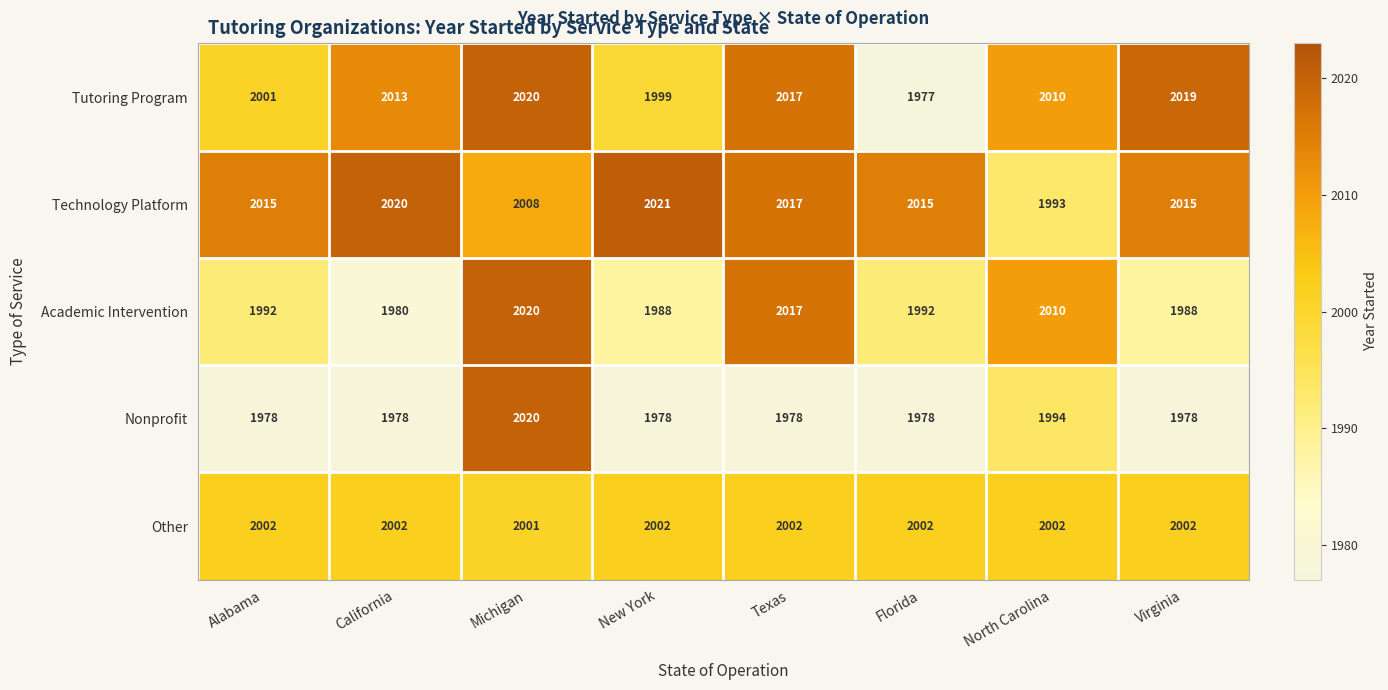

What is the difference between the maximum and second lowest values in the Technology Platform series?

13